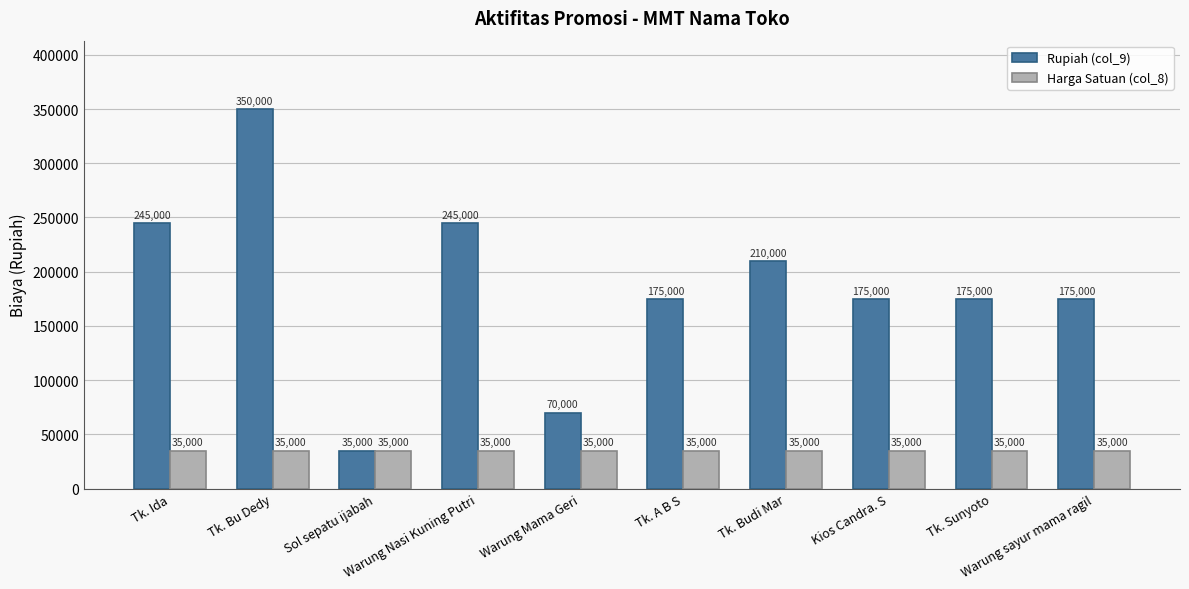

The Rupiah (col_9) series shows 245000 at Warung Nasi Kuning Putri. True or false?

True